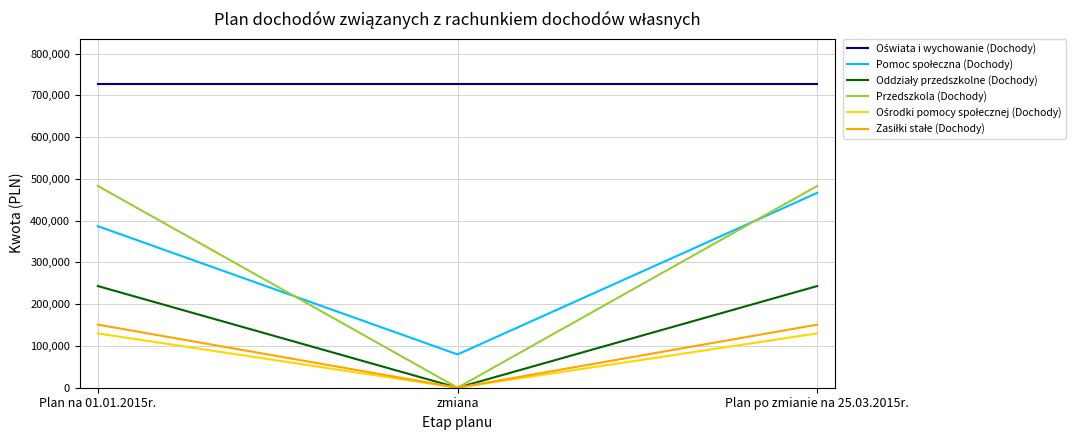

The Przedszkola (Dochody) series shows -161943 at zmiana. True or false?

False